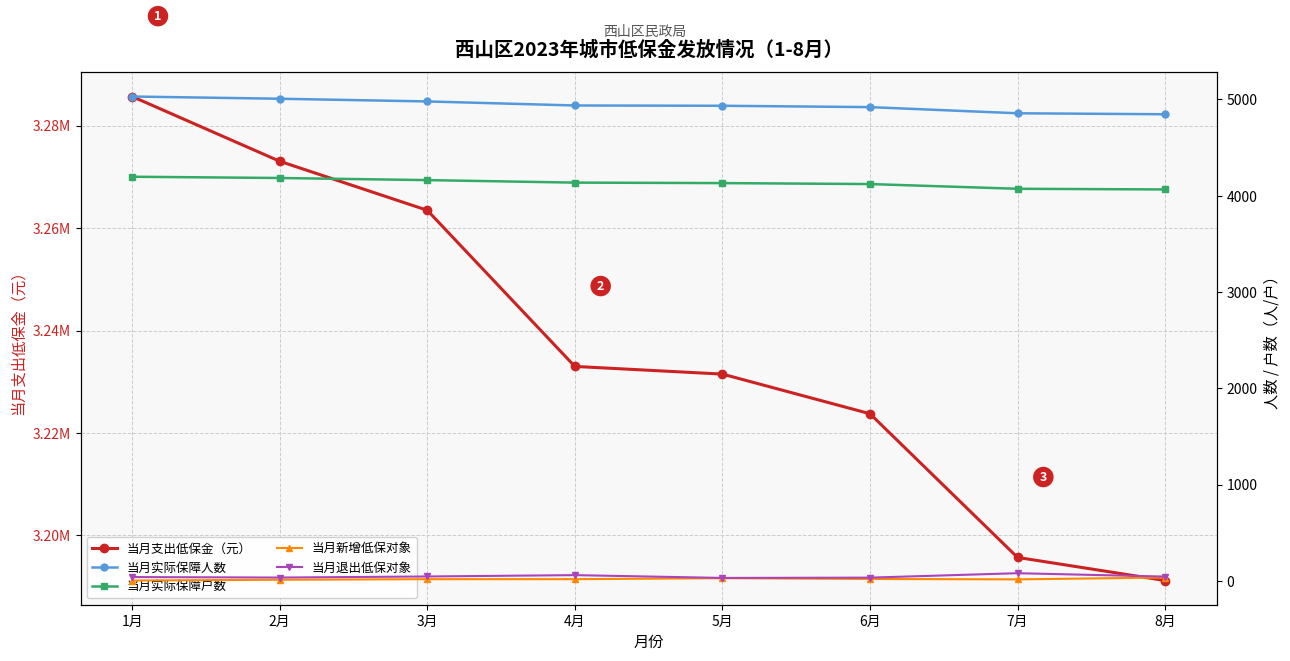

Reading left to right, list all the values displayed in this chart.

当月支出低保金（元）: 3285656.5	3273021.5	3263458.0	3232990.0	3231495.0	3223760.0	3195722.0	3191214.0
当月实际保障人数: 5030.0	5007.0	4979.0	4937.0	4934.0	4920.0	4856.0	4846.0
当月实际保障户数: 4197.0	4184.0	4162.0	4136.0	4131.0	4121.0	4072.0	4065.0
当月新增低保对象: 4.0	12.0	18.0	18.0	28.0	20.0	16.0	35.0
当月退出低保对象: 40.0	35.0	46.0	60.0	31.0	34.0	80.0	45.0